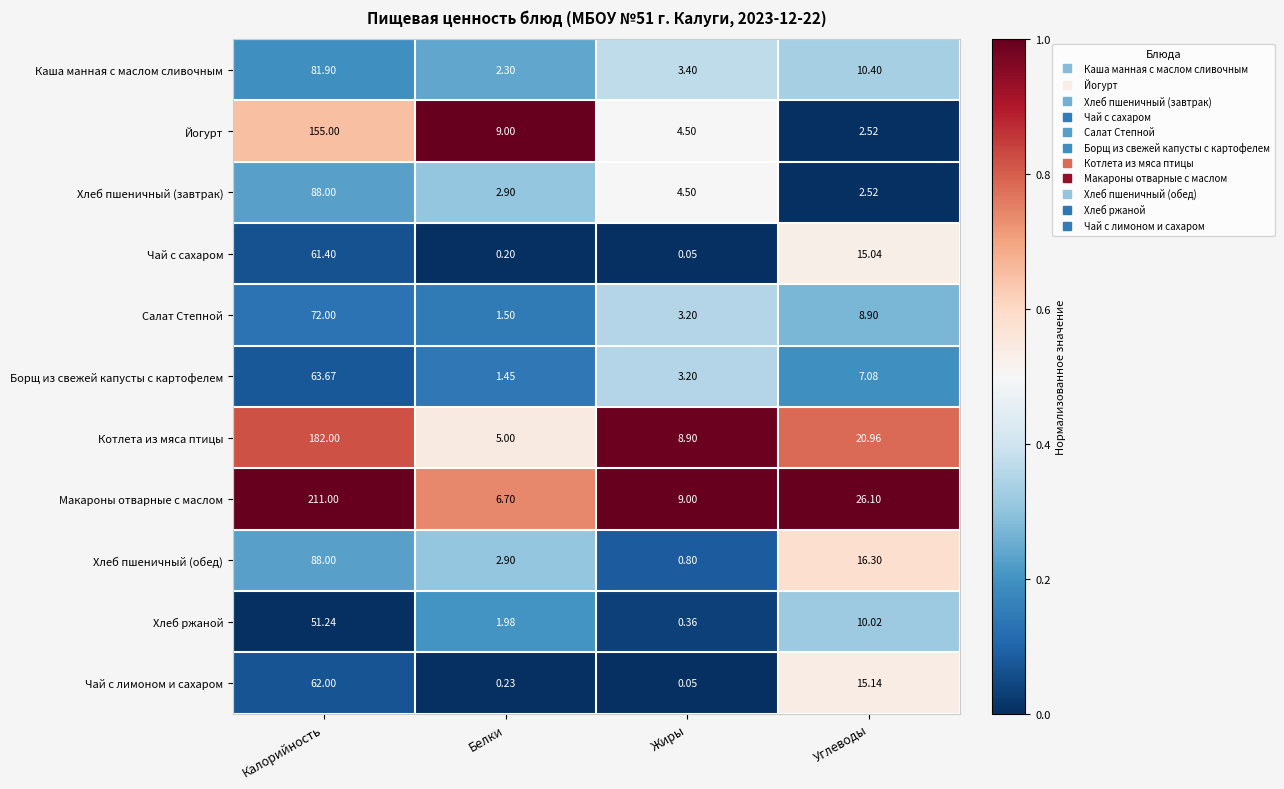

Which series has the largest total across all categories?

Макароны отварные с маслом